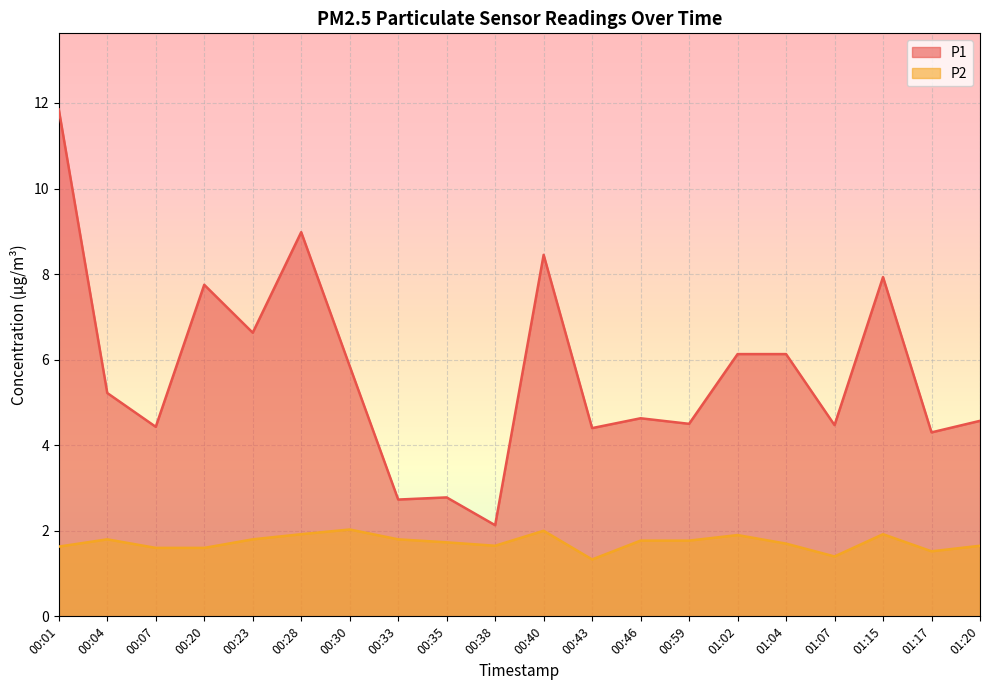

Count the number of categories in the chart.

20